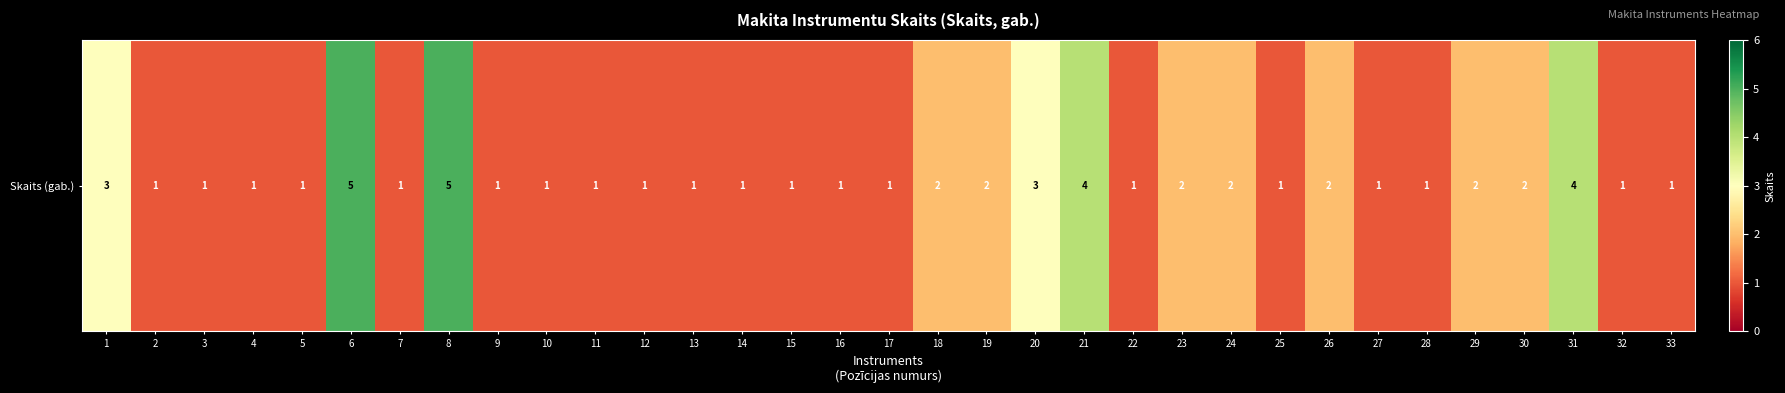

How many categories are shown in the chart?

33